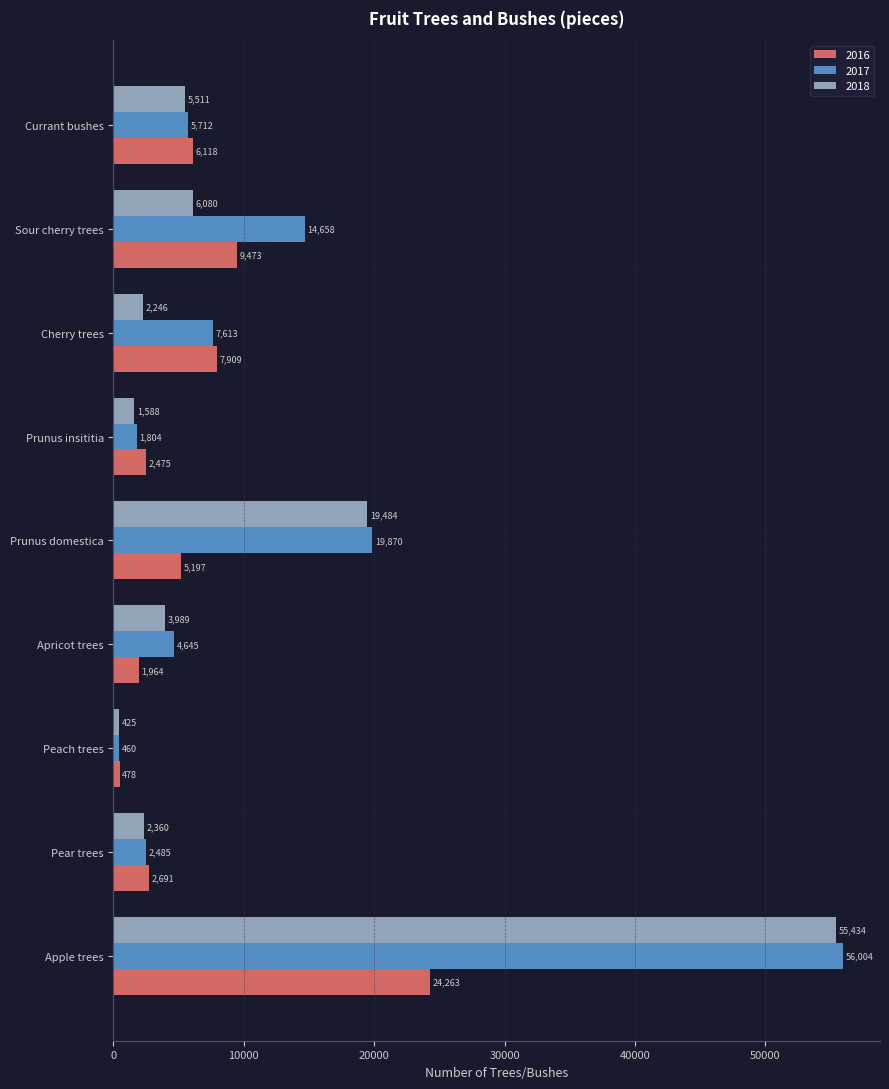

Rank the series by their average value, from lowest to highest.

2016, 2018, 2017